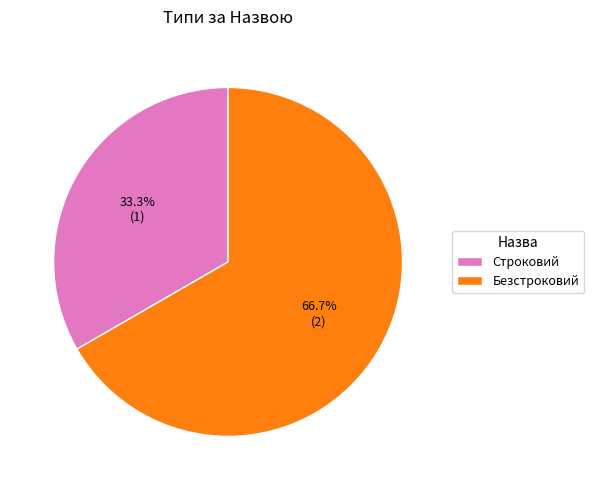

What is the largest slice in the pie chart?

Безстроковий